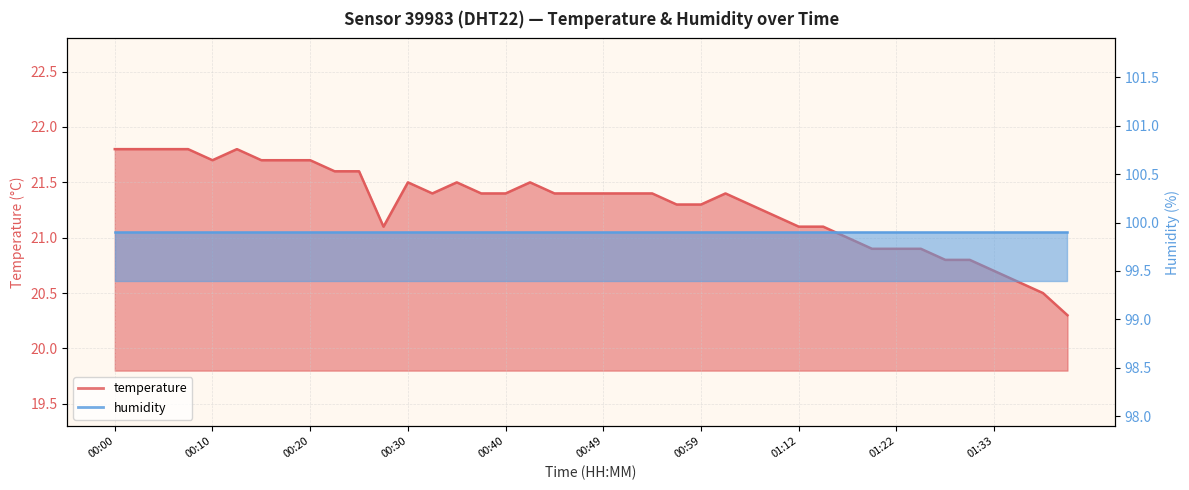

What is the minimum value shown in the chart?

20.3